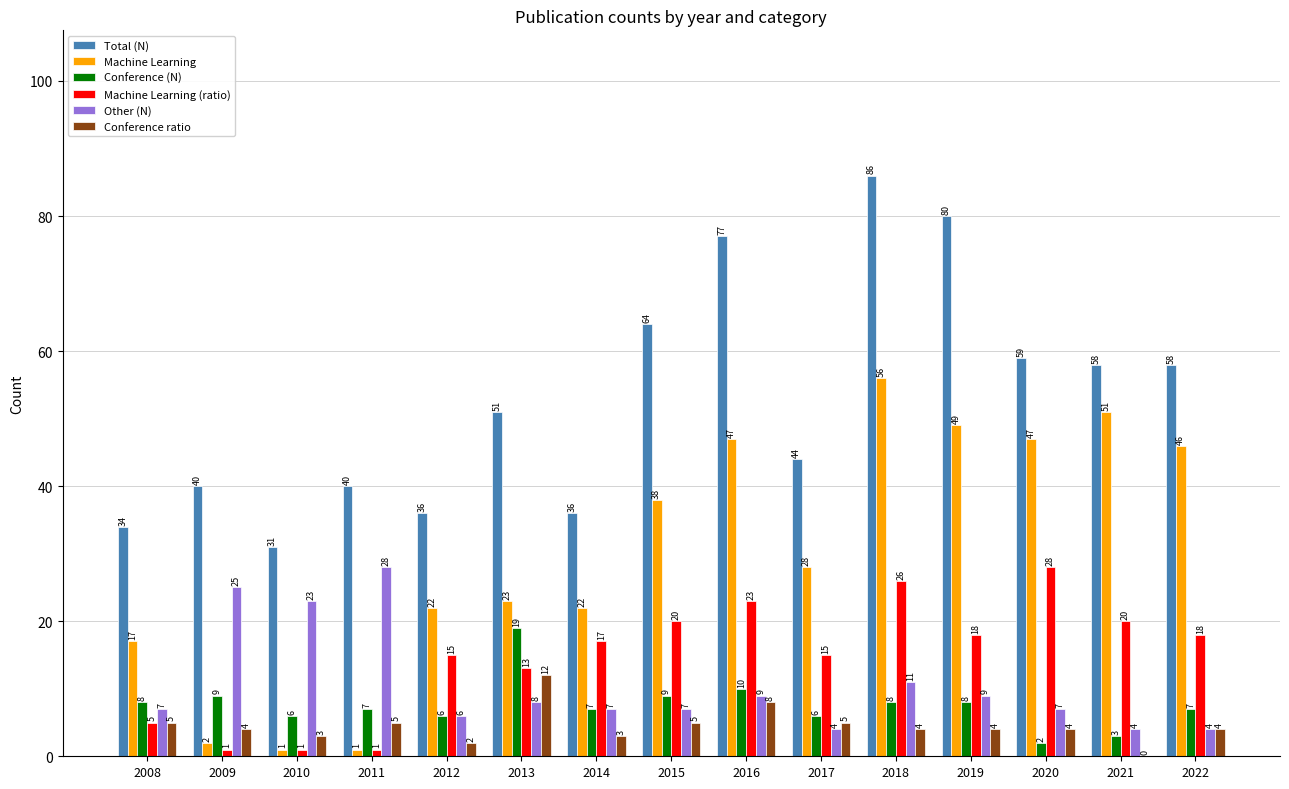

What is the maximum value shown in the chart?

86